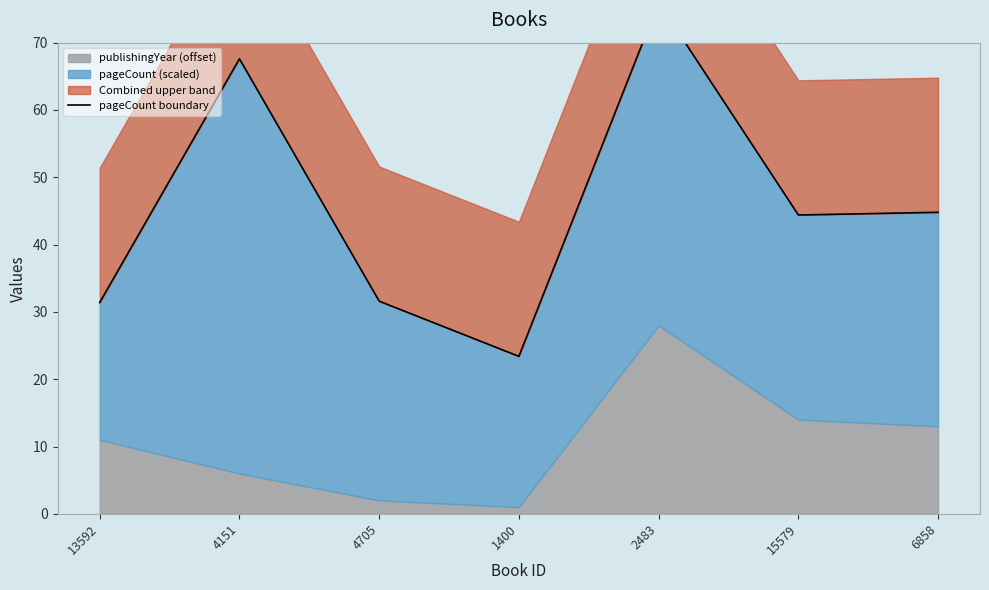

The value at 6858 is 20.8. True or false?

False